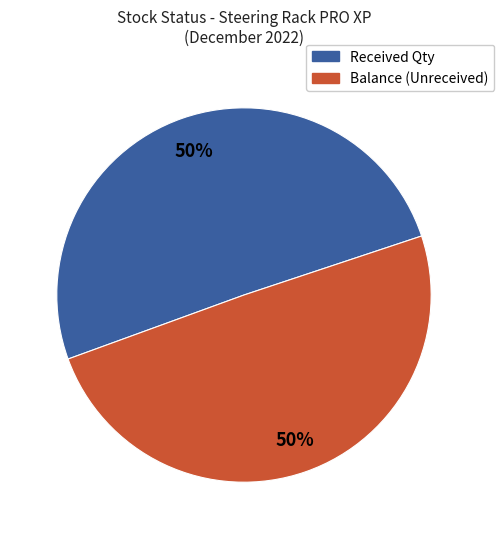

Combined, do Balance (Unreceived) and Received Qty account for over 50%?

Yes